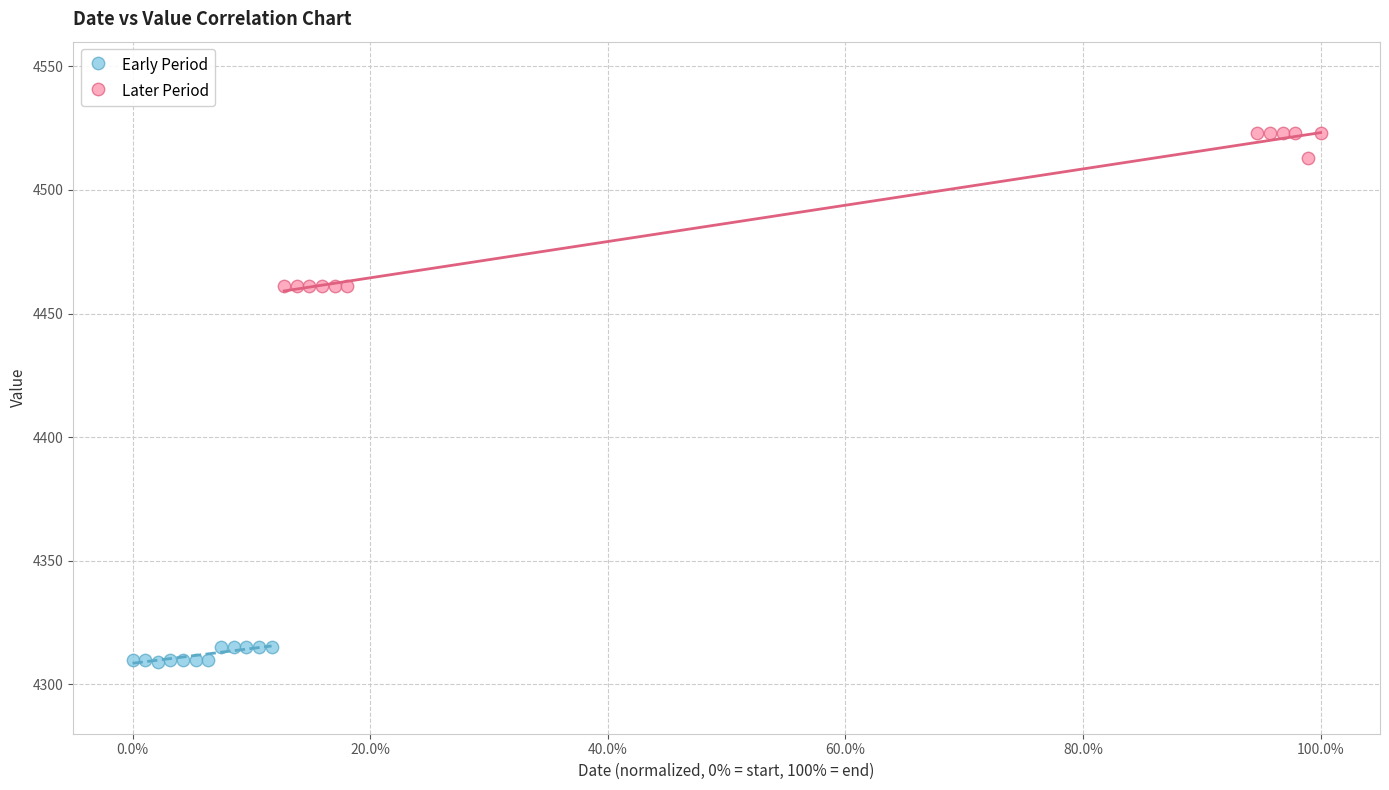

What are all the series names shown in the legend?

Early Period, Later Period